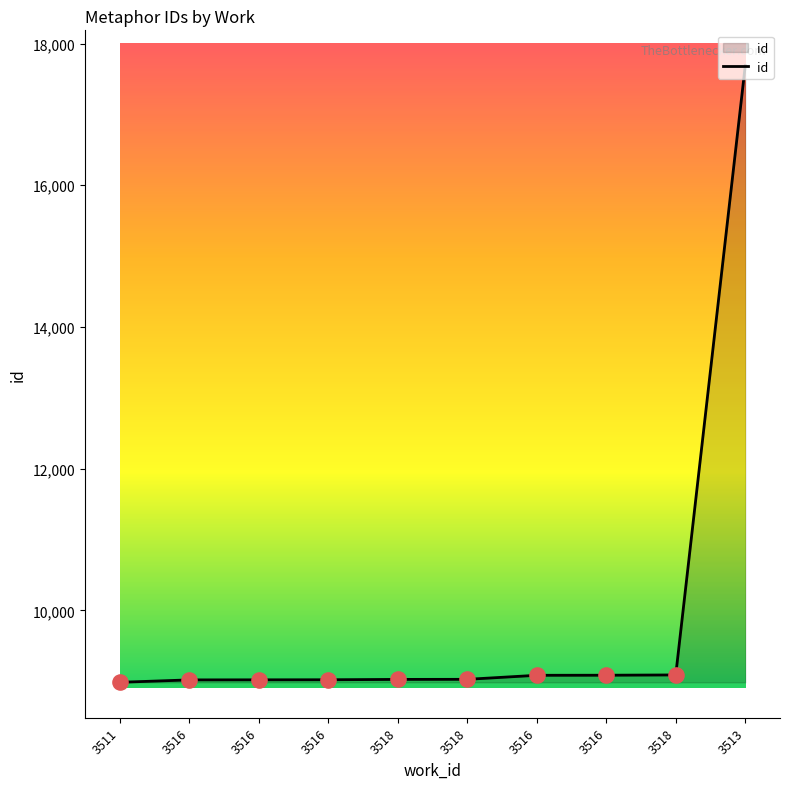

Between 3516 and 3518, which is larger?

3518